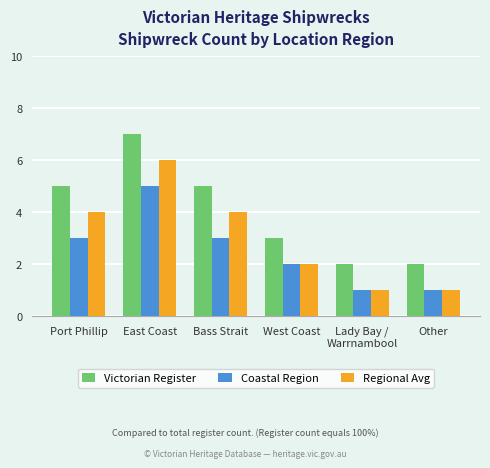

How many Coastal Region values are between 1 and 3?

5